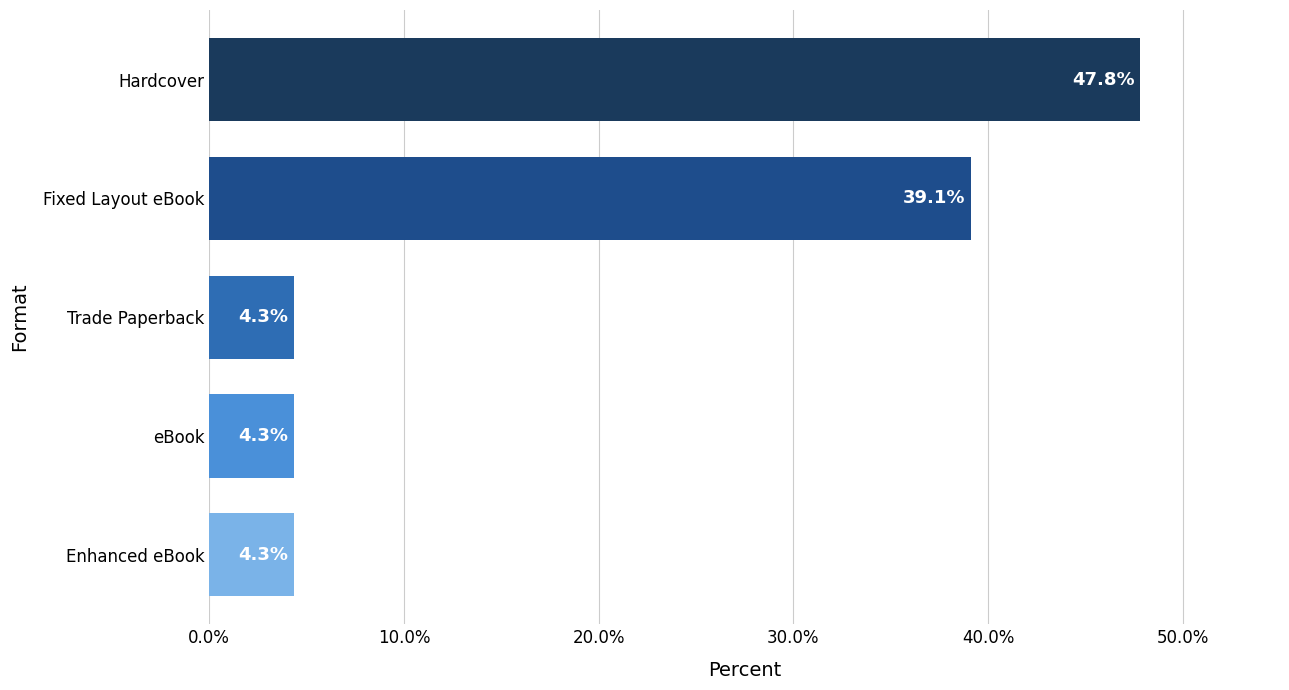

At which label is the value closest to 26?

Fixed Layout eBook